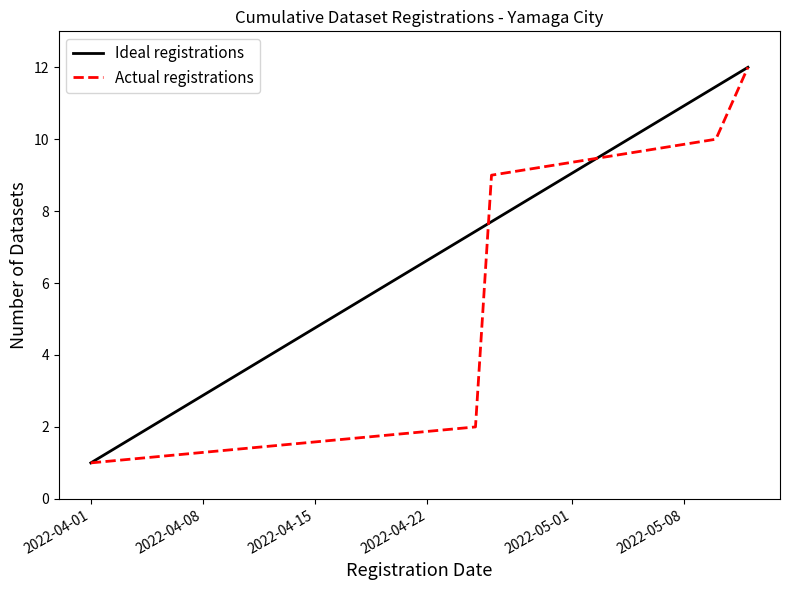

What is the maximum value for Actual registrations?

12.0